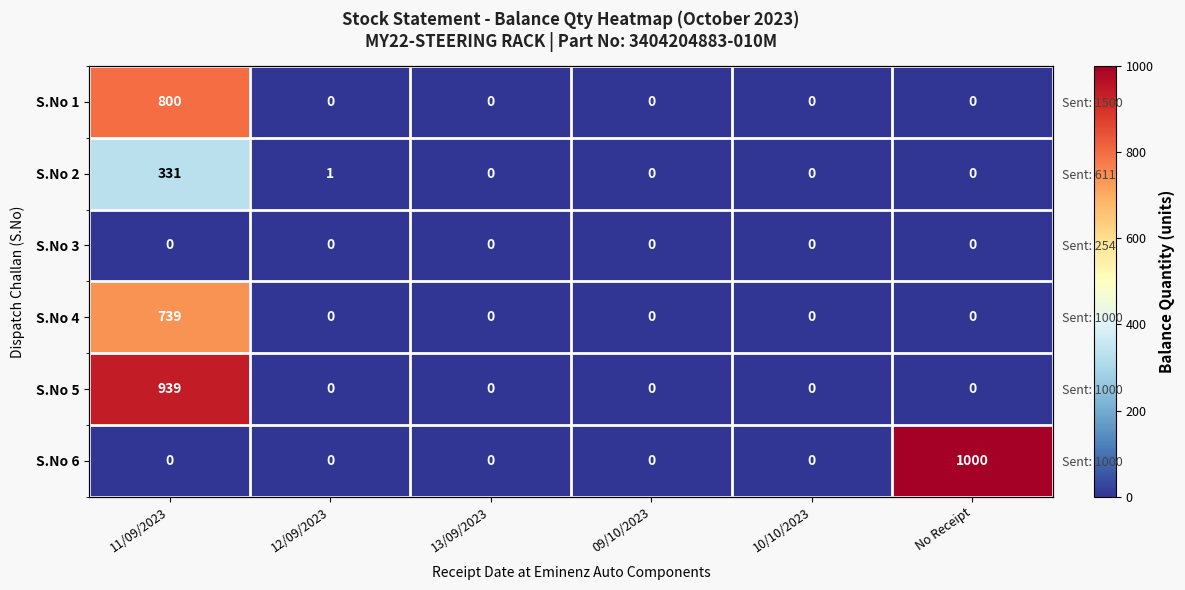

What is the spread (max minus min) of values at 12/09/2023?

1